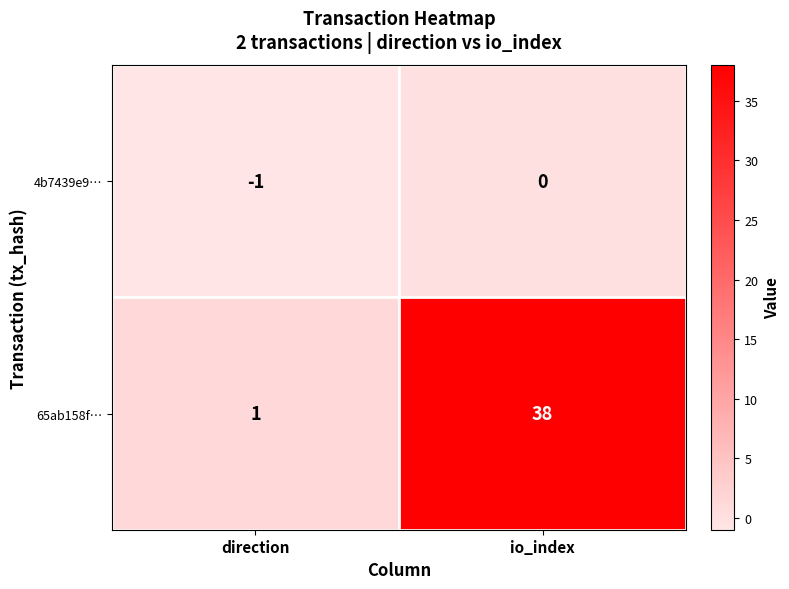

What is the difference between the highest and lowest values at io_index?

38